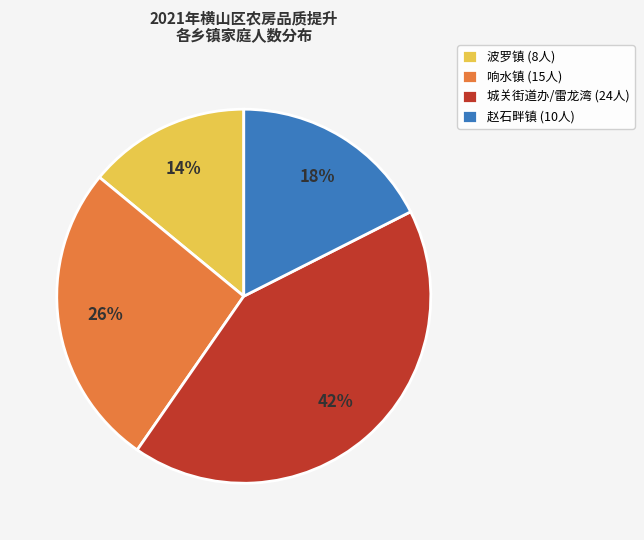

To the nearest percent, what is the combined percentage of 波罗镇 and 城关街道办/雷龙湾?

56%